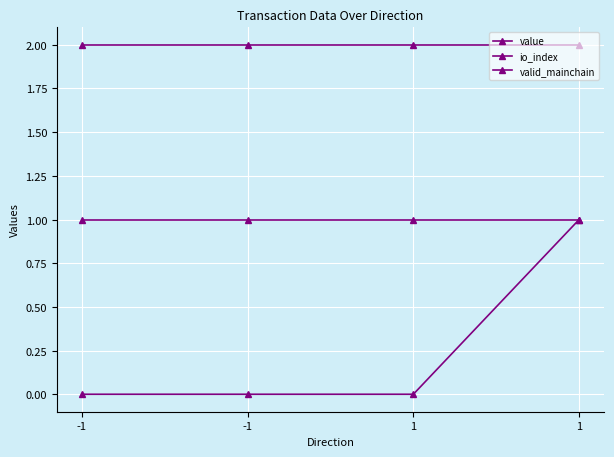

True or false: io_index and value cross at least once.

False